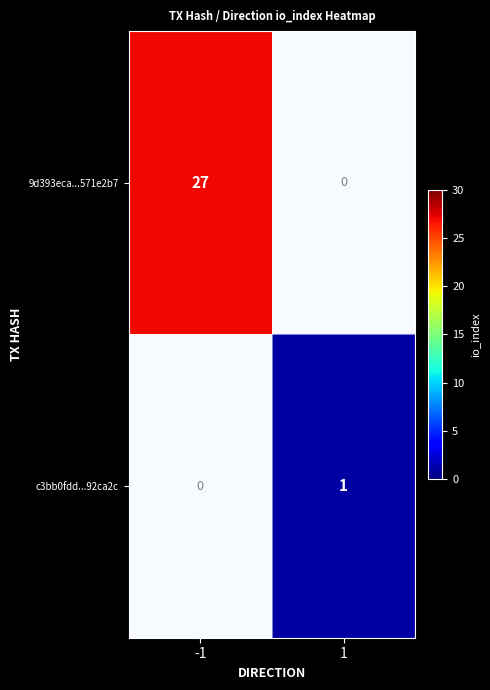

What is the difference between the highest and lowest values at -1?

27